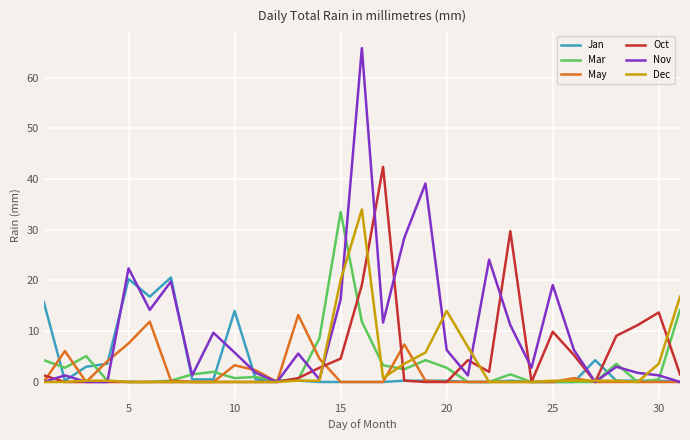

Which series has the widest spread of values?

Nov